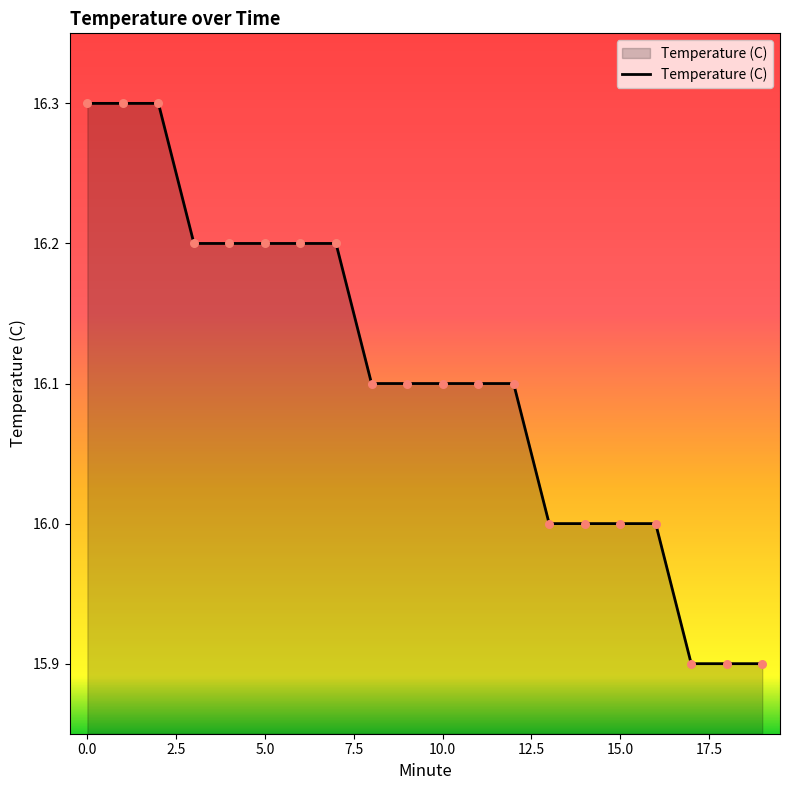

What is the minimum value shown in the chart?

15.9